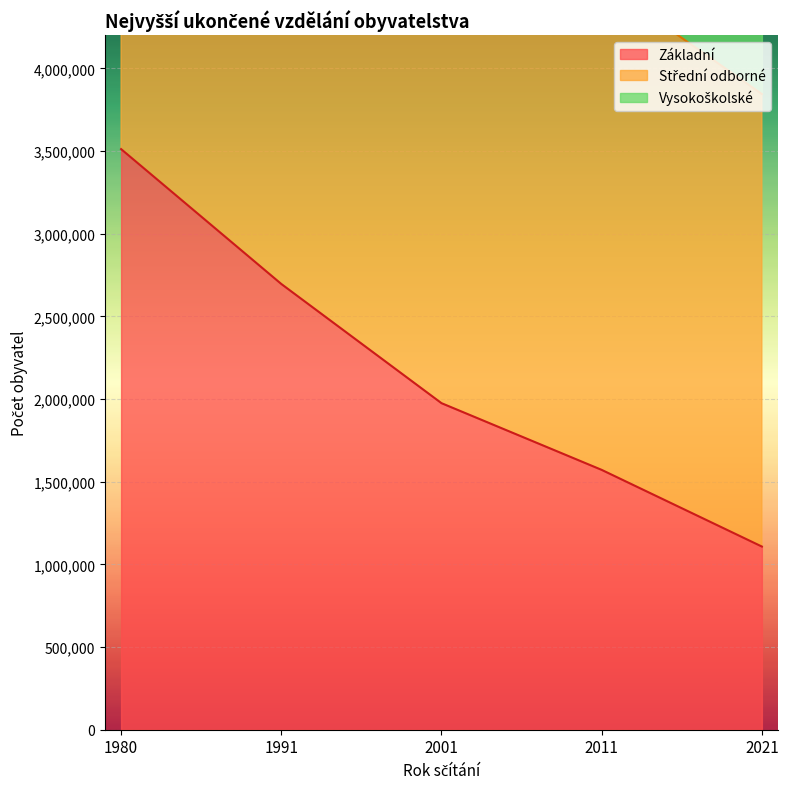

True or false: Vysokoškolské has a value of 6847487 at 2021.

False